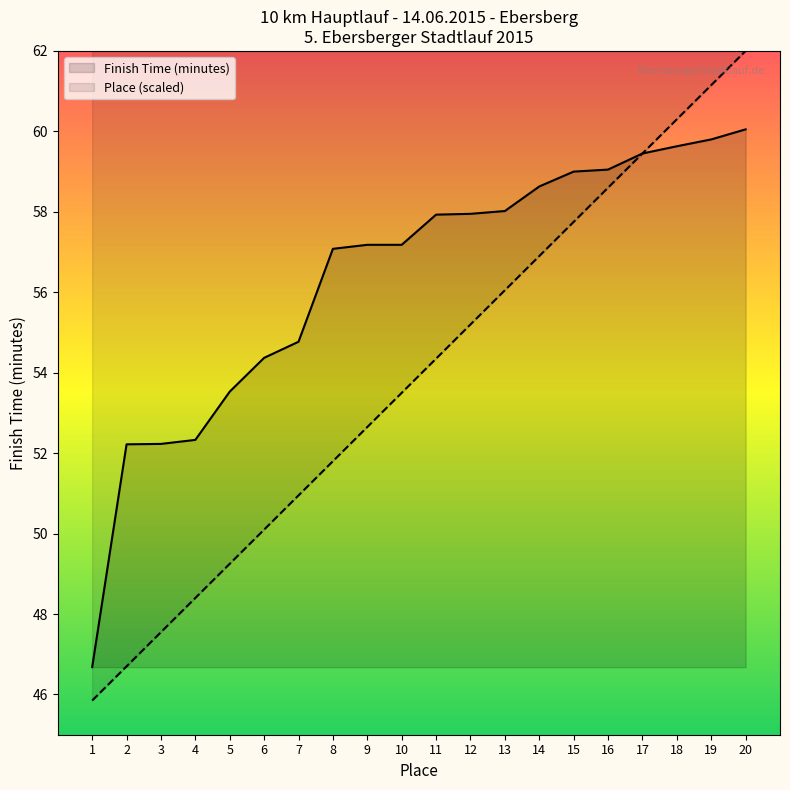

At which category is the sum across all series the highest?

20